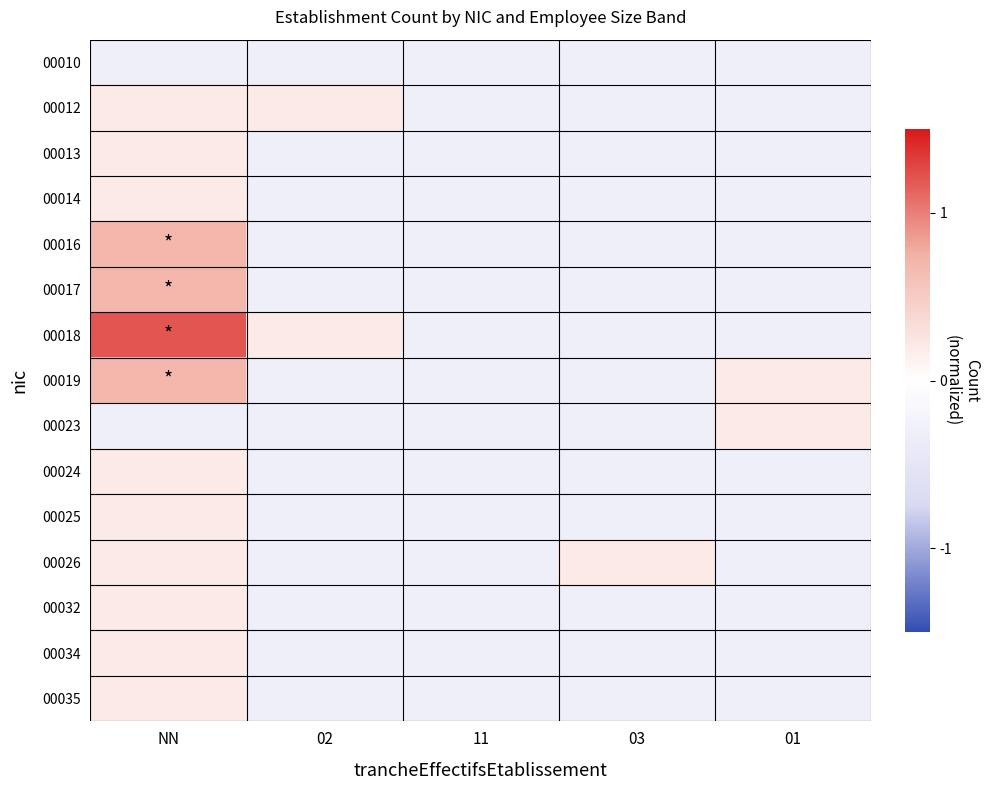

Which has a higher value, 03 or 11?

03